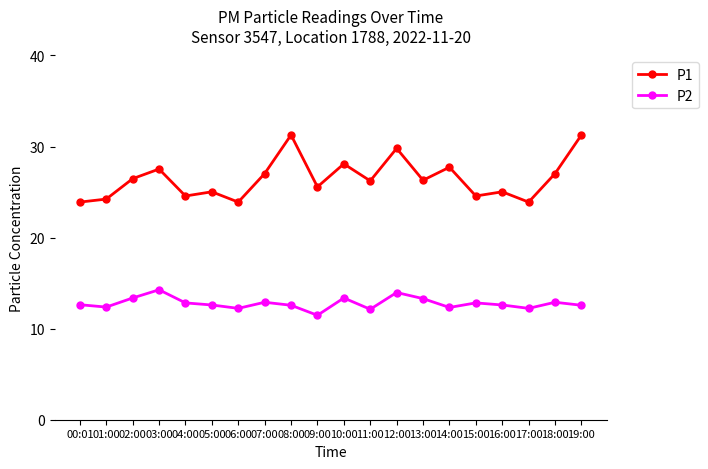

What is the maximum value for P1?

31.3